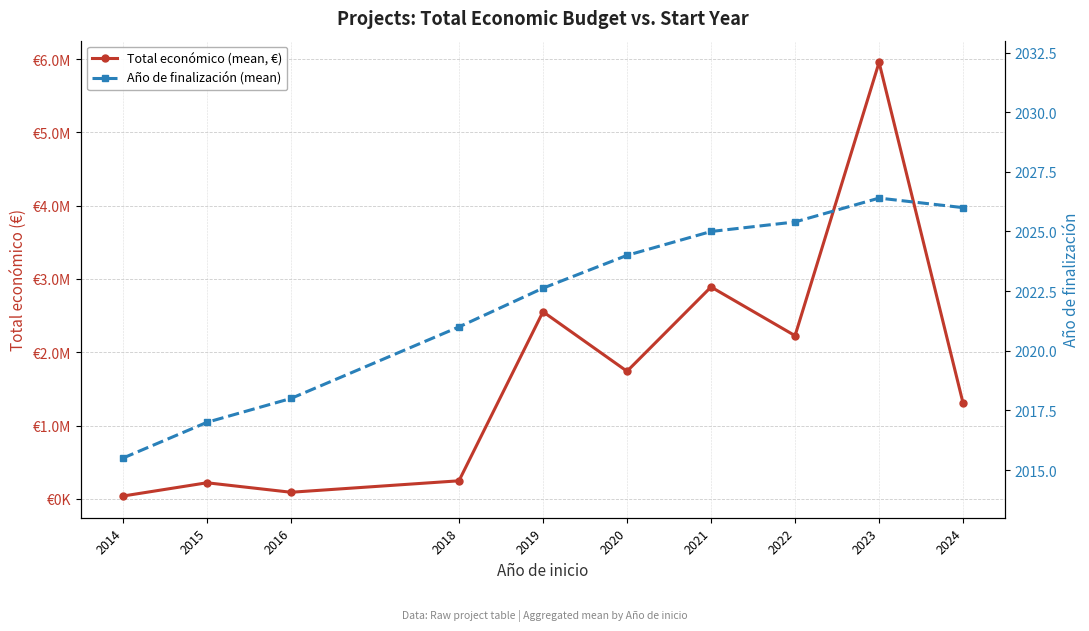

What are all the series names shown in the legend?

Total económico (mean, €), Año de finalización (mean)